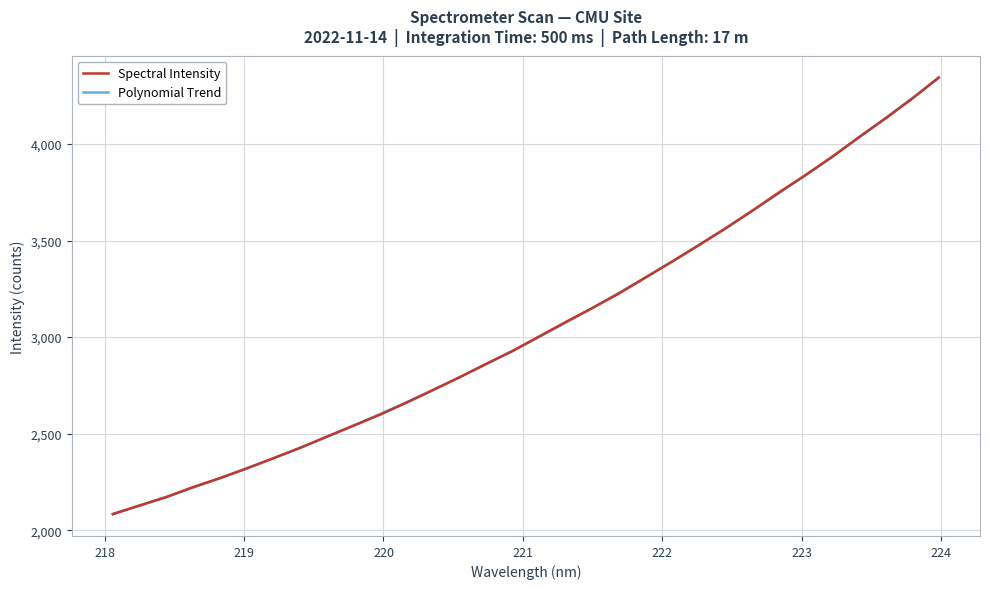

What is the minimum value shown in the chart?

2083.4